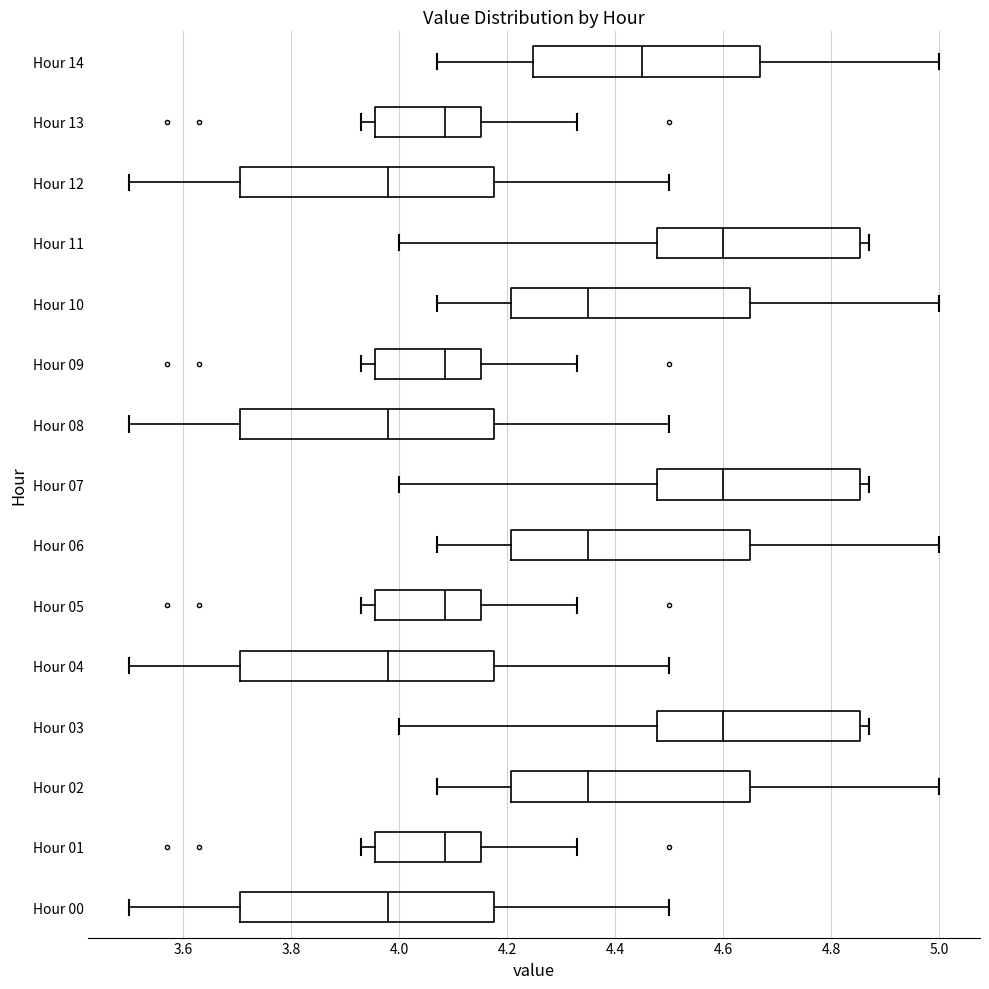

Where is the left edge of the box for Hour 11 on the x-axis? The values are not printed on the chart, so give them approximately, as read against the axis.

4.48